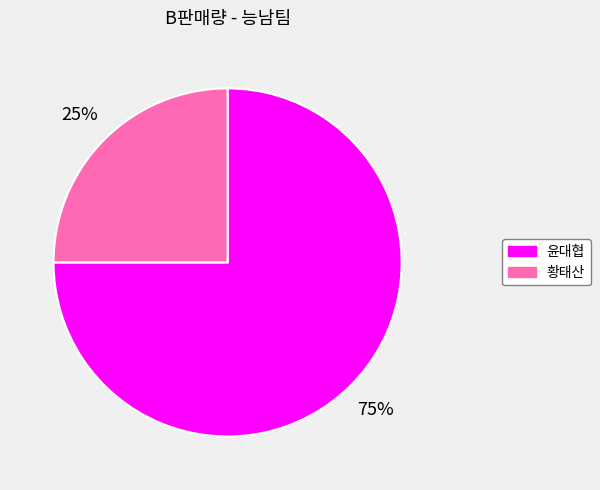

To the nearest percent, what is the average slice percentage?

50%